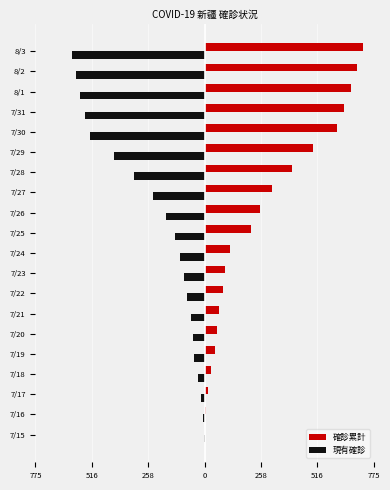

What is the lowest value of the 現有確診 series?

-606